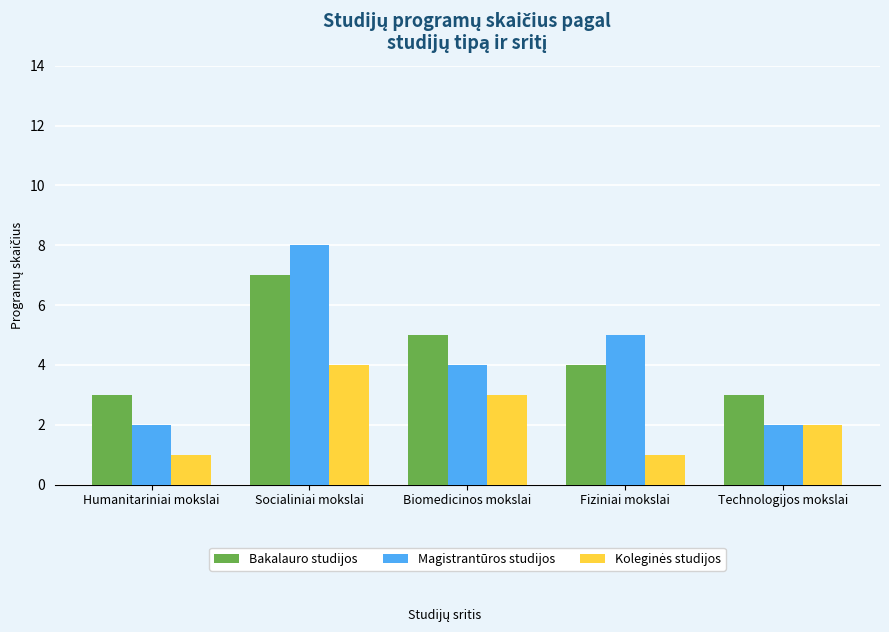

What is the average value of the Bakalauro studijos series?

4